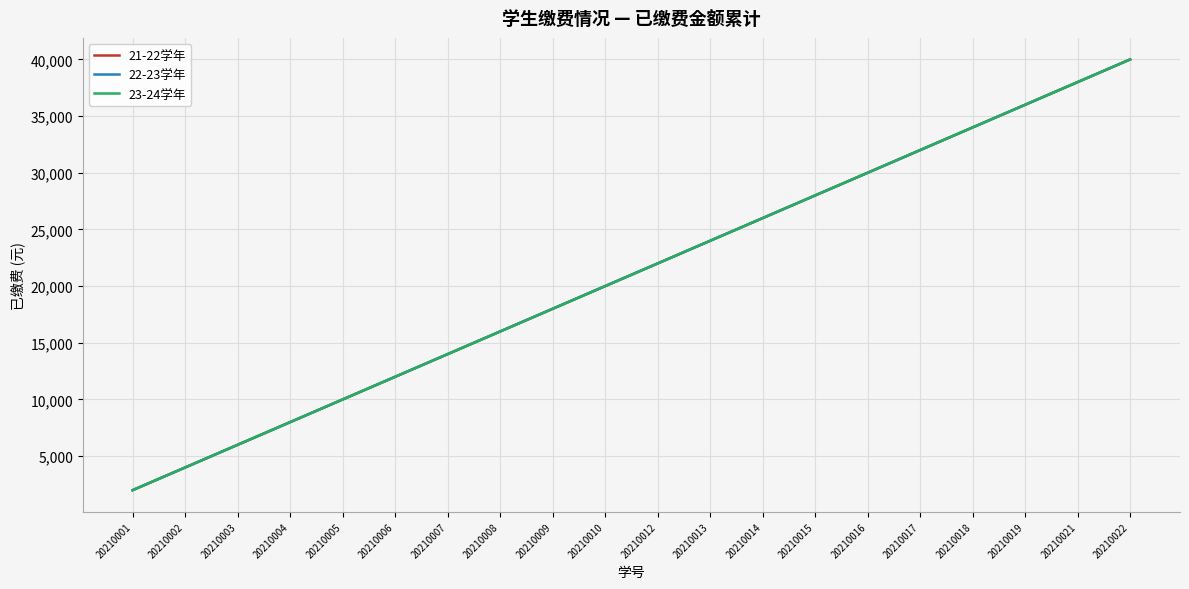

What is the value of the 23-24学年 point at the 14th from the left?

28000